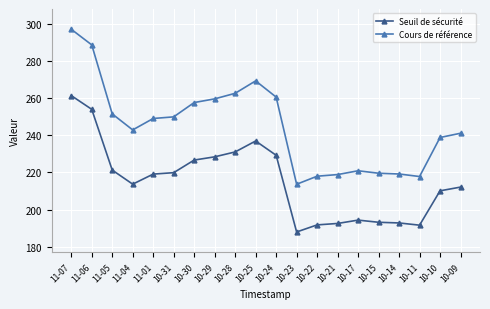

Which series has the largest range (max minus min)?

Cours de référence